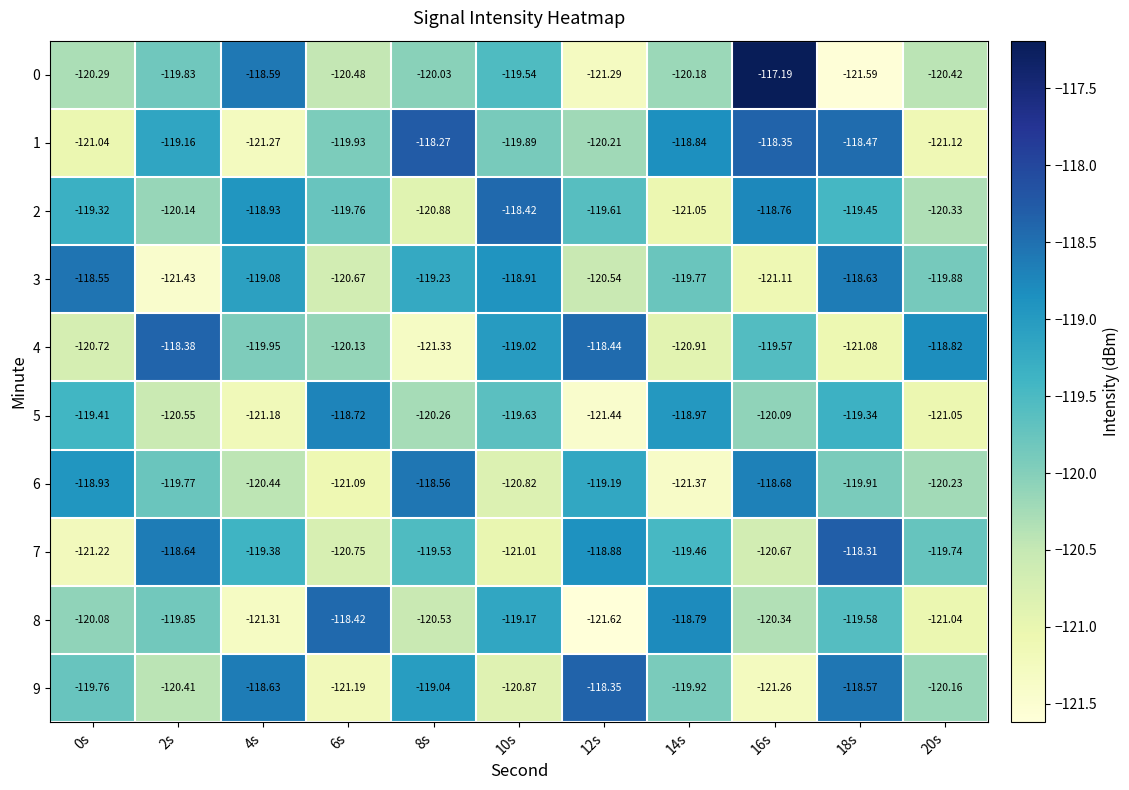

How many values in the 5 series are below -120?

6